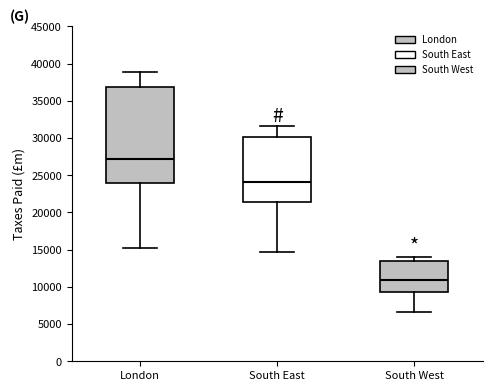

Reading left to right, transcribe this box plot: for each box, give where its median line is, the range the box spans, and where its two whiskers end, as read against the y-axis. The values are not printed on the chart, so give them approximately, as read against the axis.

London: median 27000, box 24000 to 37000, whiskers 15000 to 39000
South East: median 24000, box 21500 to 30000, whiskers 15000 to 31500
South West: median 11000, box 9500 to 13500, whiskers 6500 to 14000